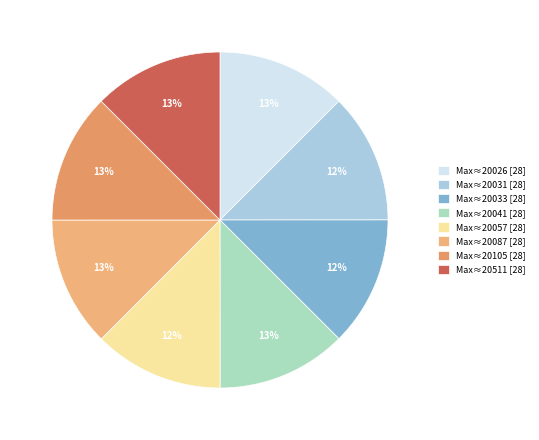

How many segments does this pie chart have?

8